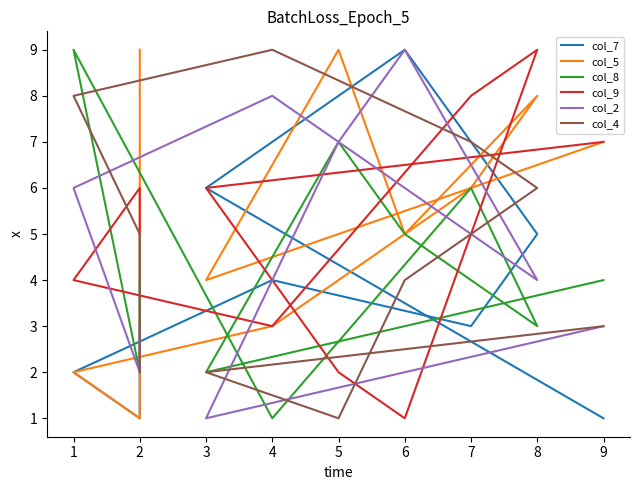

How many lines are shown in the chart?

6